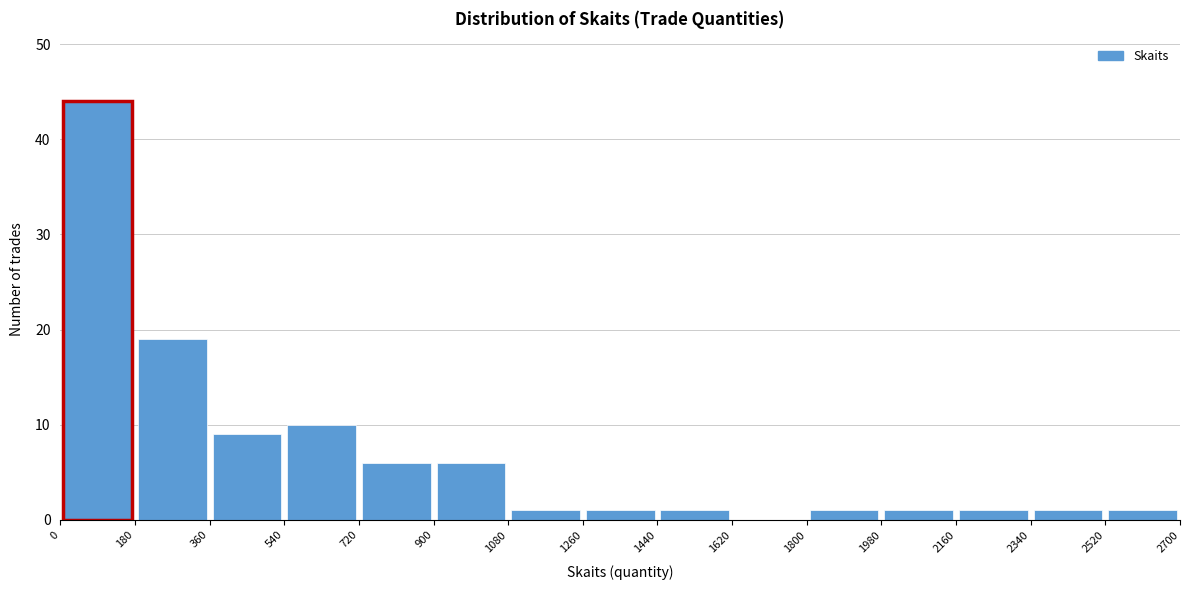

Reading left to right, list every bar in this chart as the range it spans on the x-axis followed by its height. The values are not printed on the chart, so give them approximately, as read against the axis.

0 to 180: 44
180 to 360: 19
360 to 540: 9
540 to 720: 10
720 to 900: 6
900 to 1080: 6
1080 to 1260: 1
1260 to 1440: 1
1440 to 1620: 1
1620 to 1800: 0
1800 to 1980: 1
1980 to 2160: 1
2160 to 2340: 1
2340 to 2520: 1
2520 to 2700: 1